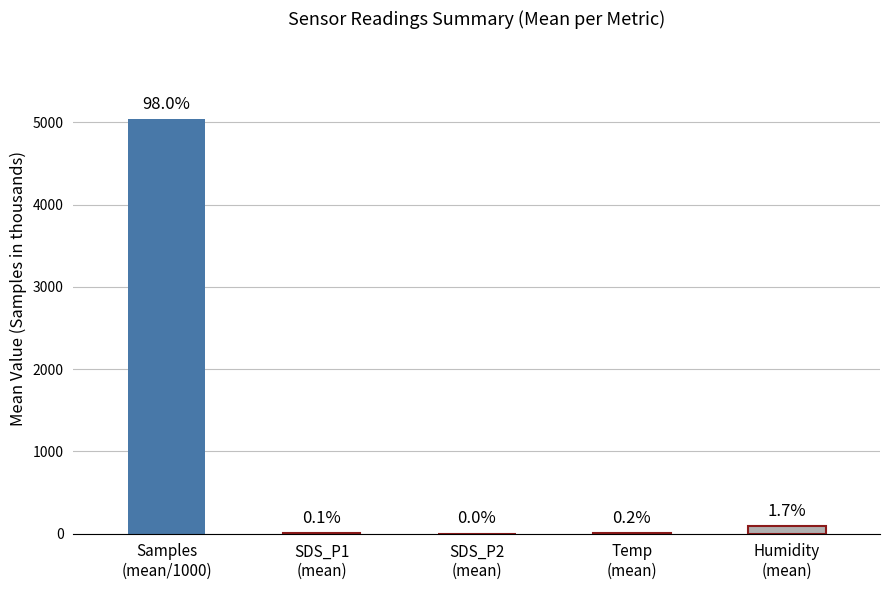

Where does the data first go above 10?

Samples
(mean/1000)